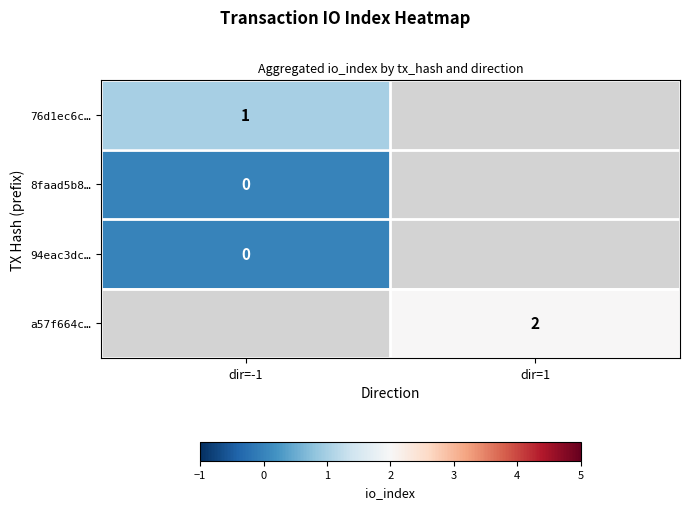

True or false: a57f664c… has a value of 3 at dir=1.

False